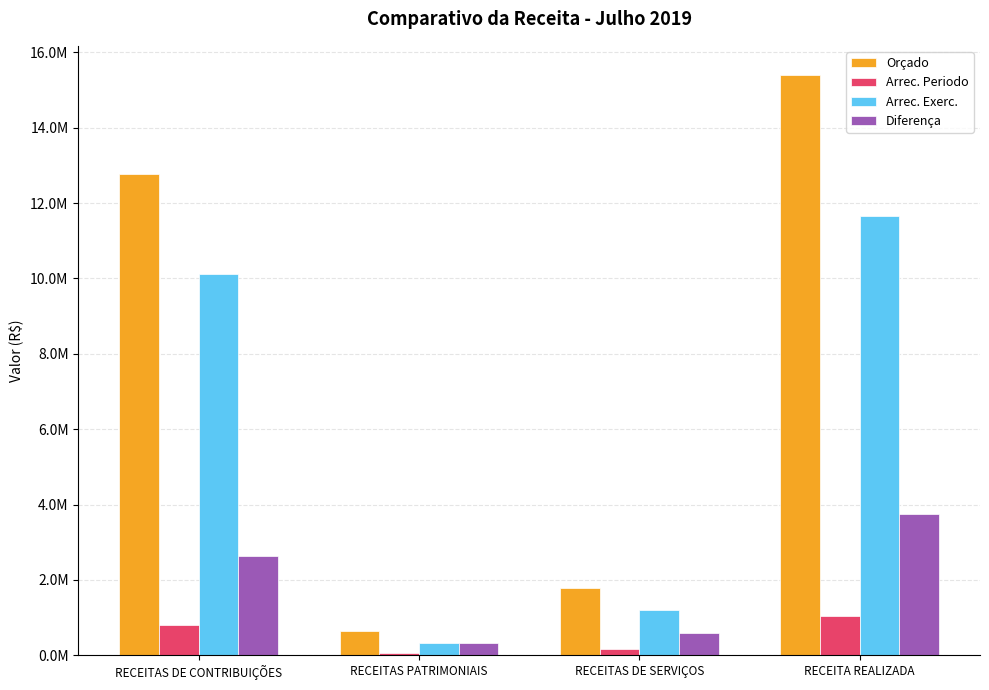

What position from the right is RECEITAS DE SERVIÇOS?

2